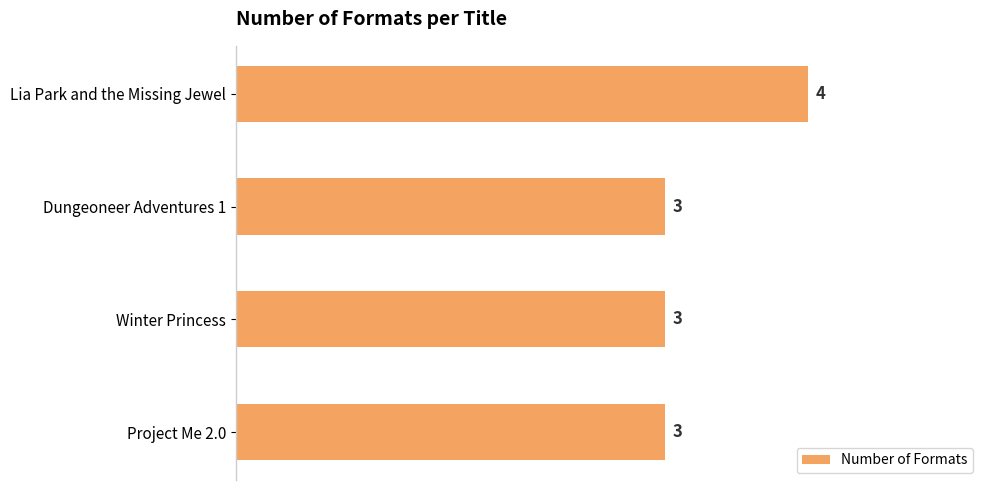

Reading top to bottom, extract all data points from this chart.

Lia Park and the Missing Jewel=4	Dungeoneer Adventures 1=3	Winter Princess=3	Project Me 2.0=3